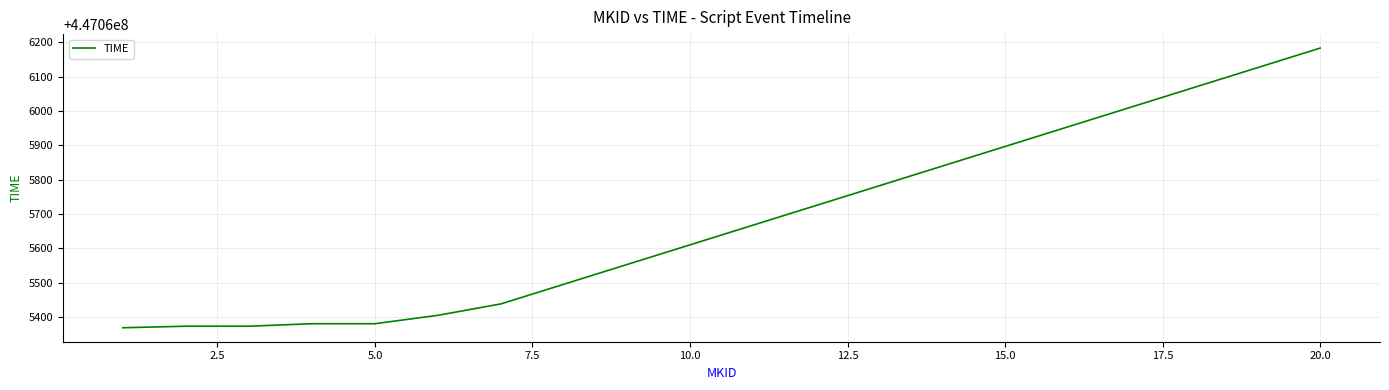

What is the minimum value shown in the chart?

447065369.4